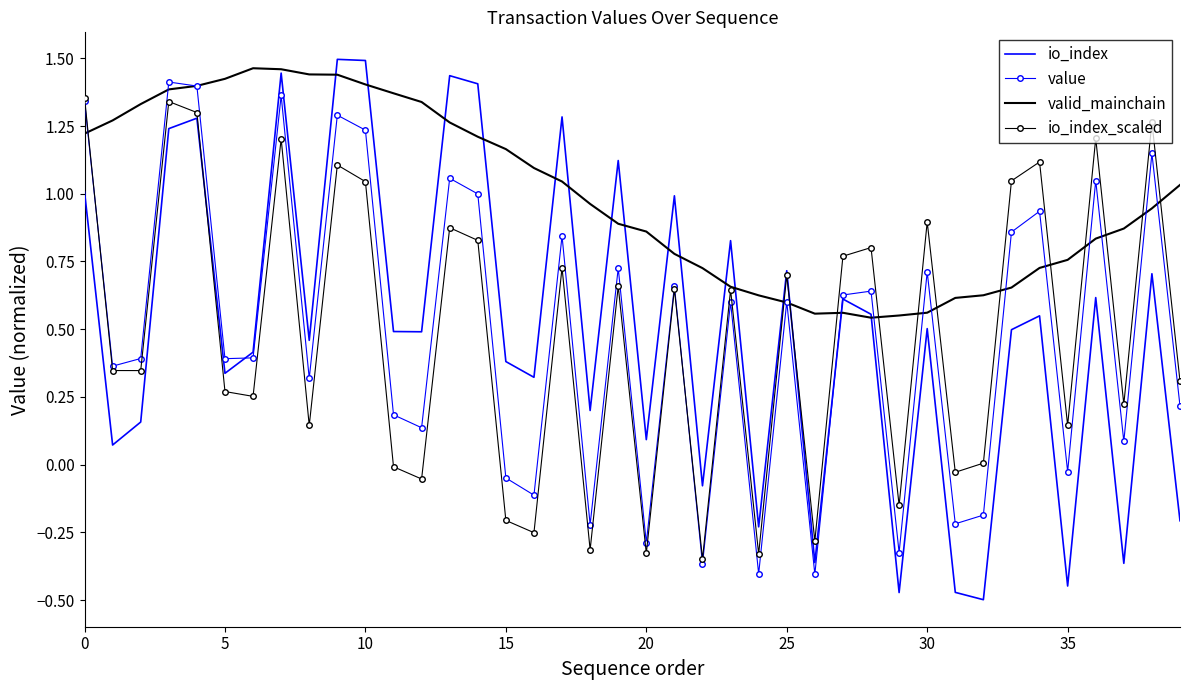

After their last crossing, which series has the higher values: value or io_index?

value